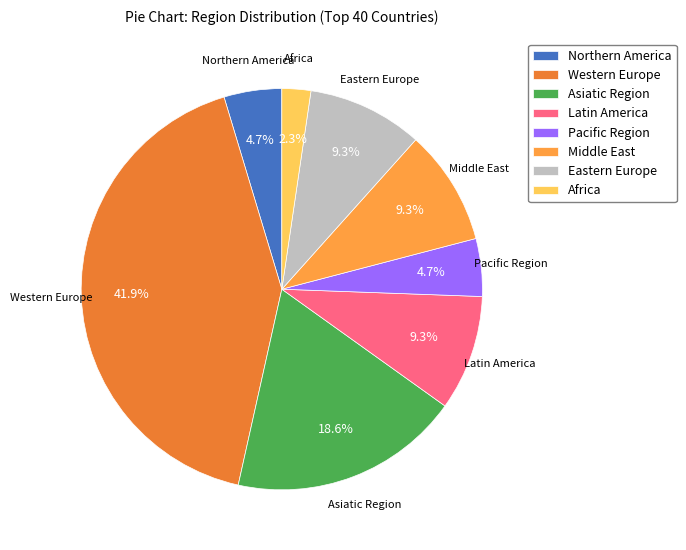

Count the number of slices in the pie.

8